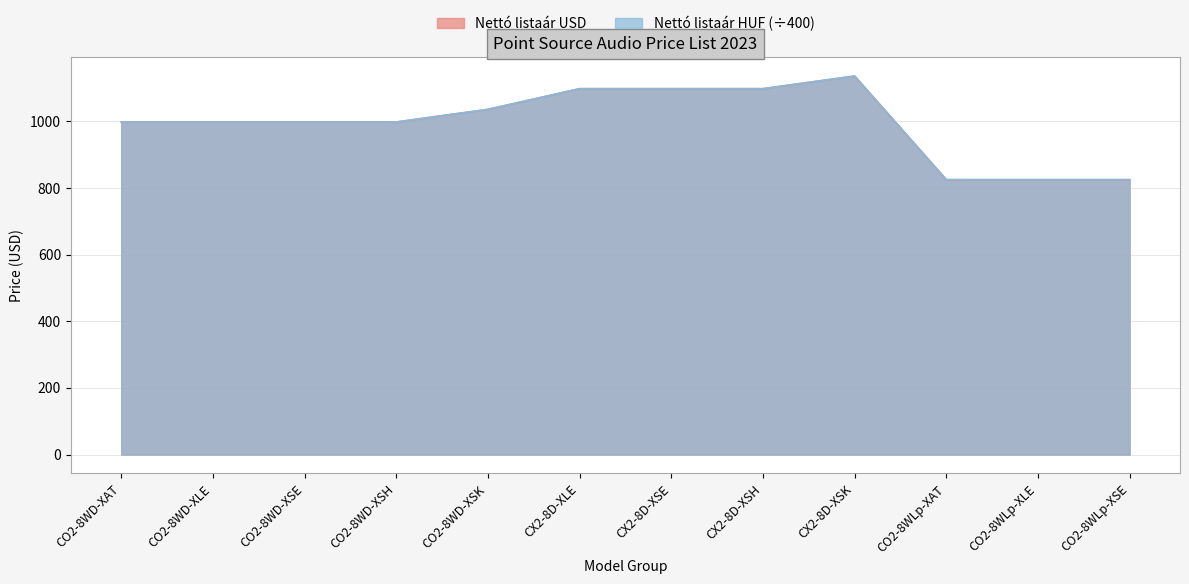

List the series in order of their peak value, lowest first.

Nettó listaár USD, Nettó listaár HUF